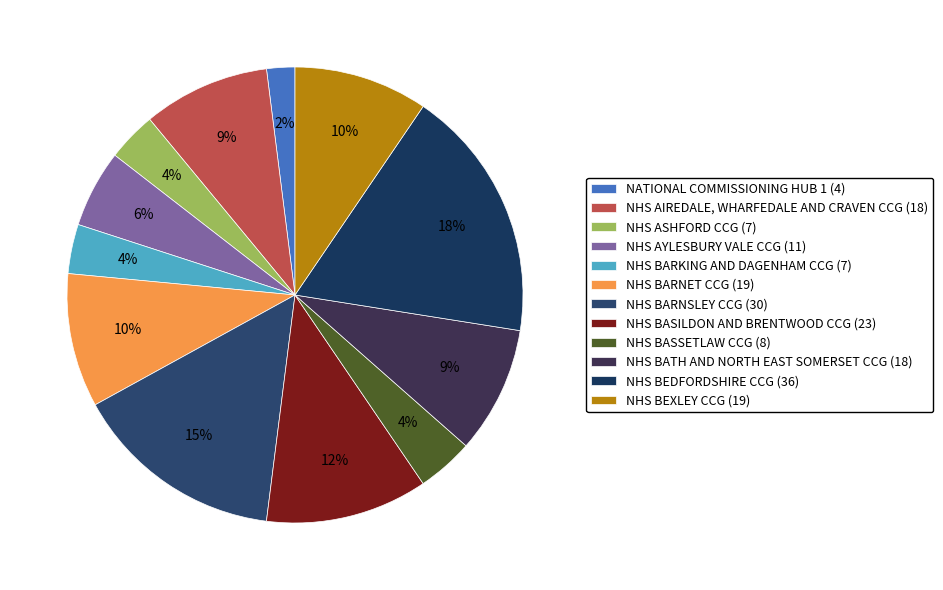

Is there any slice that represents more than half of the pie?

No